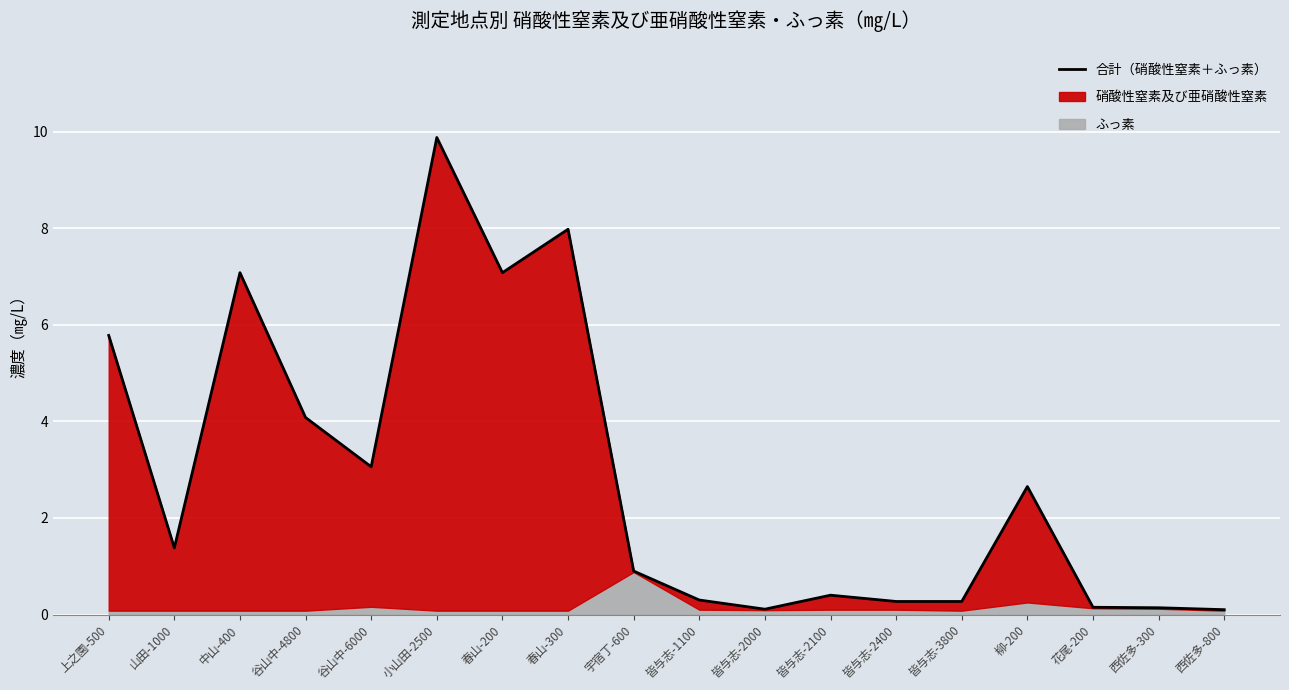

Read the value at 谷山中-4800.

4.1